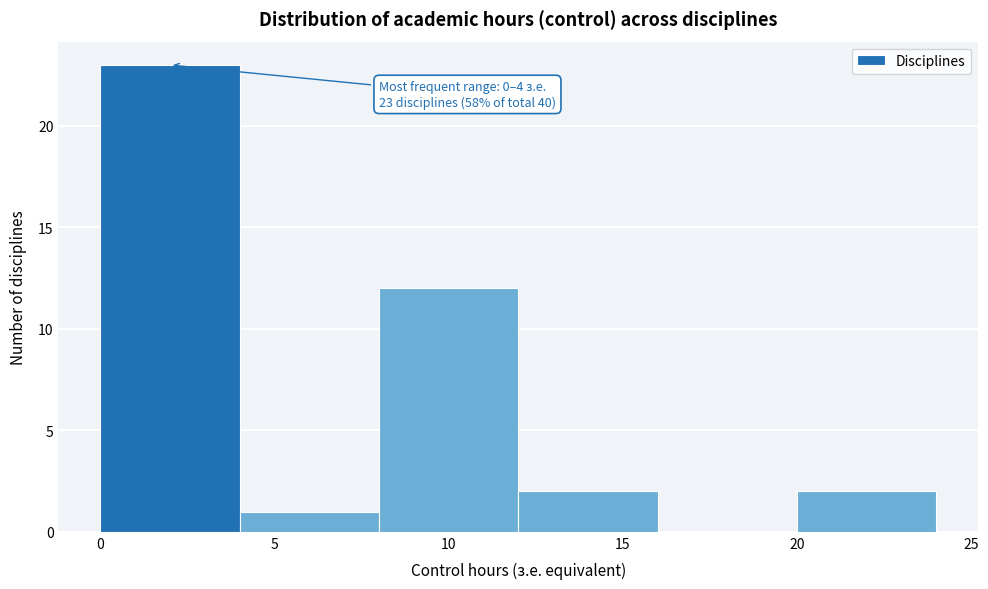

Over which range of the x-axis is the bar tallest?

0 to 4